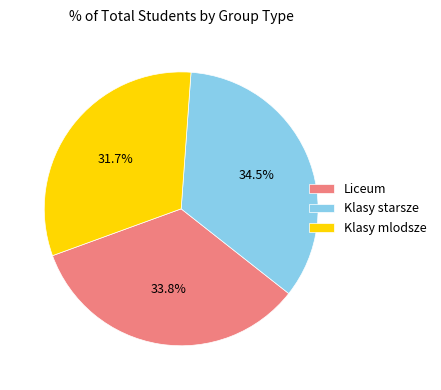

To the nearest percent, what is the difference between the largest and smallest slice percentages?

3%